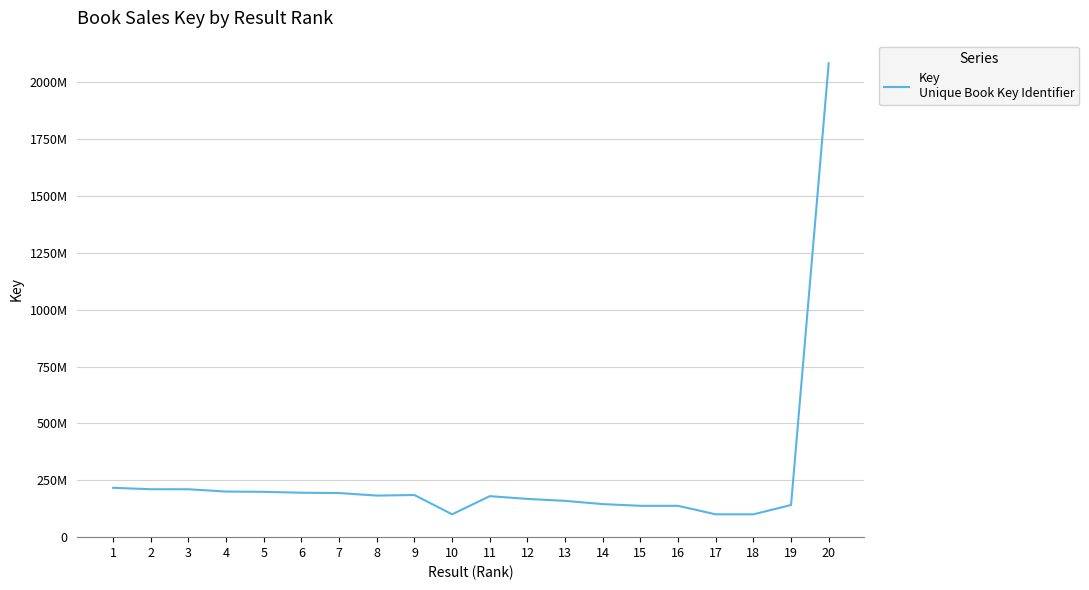

Rank the categories by value from highest to lowest.

20, 1, 2, 3, 4, 5, 6, 7, 9, 8, 11, 12, 13, 14, 19, 15, 16, 10, 17, 18